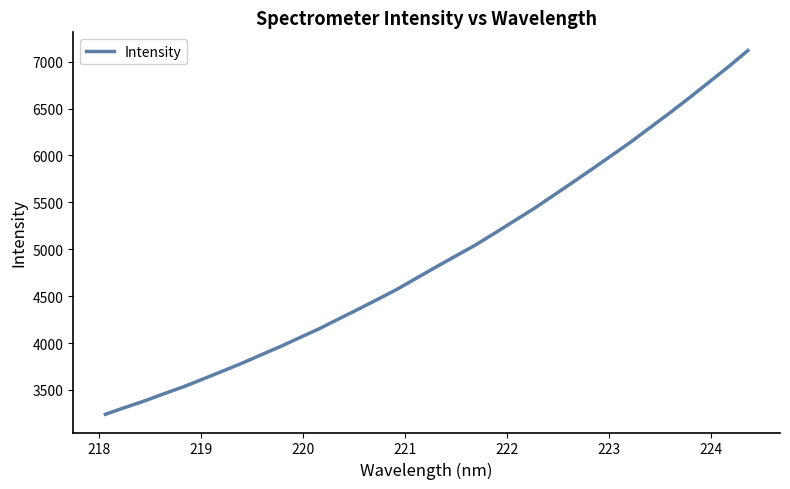

What is the minimum value shown in the chart?

3240.7